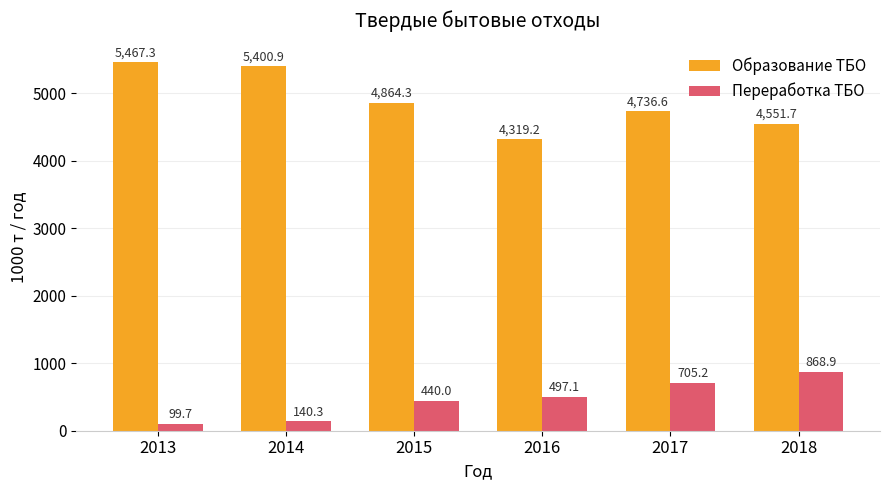

The value of Переработка ТБО at 2013 is 99.7. True or false?

True